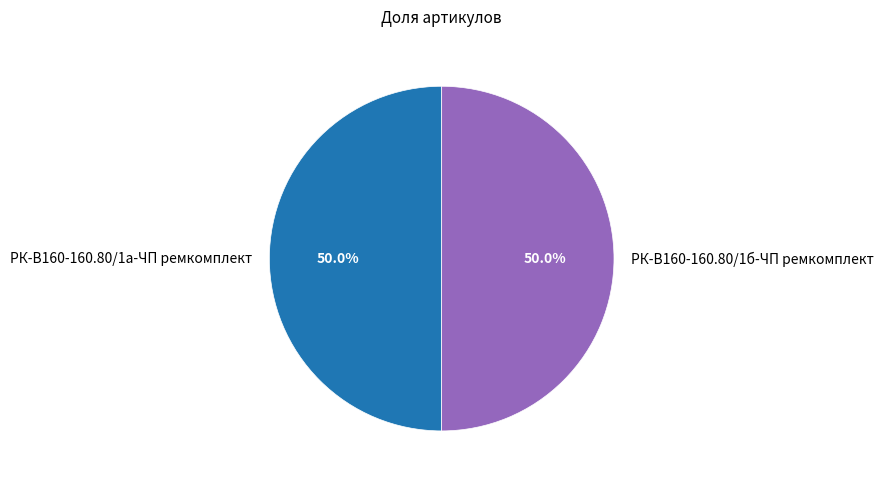

To the nearest percent, what is the combined percentage of РК-В160-160.80/1б-ЧП ремкомплект and РК-В160-160.80/1а-ЧП ремкомплект?

100%